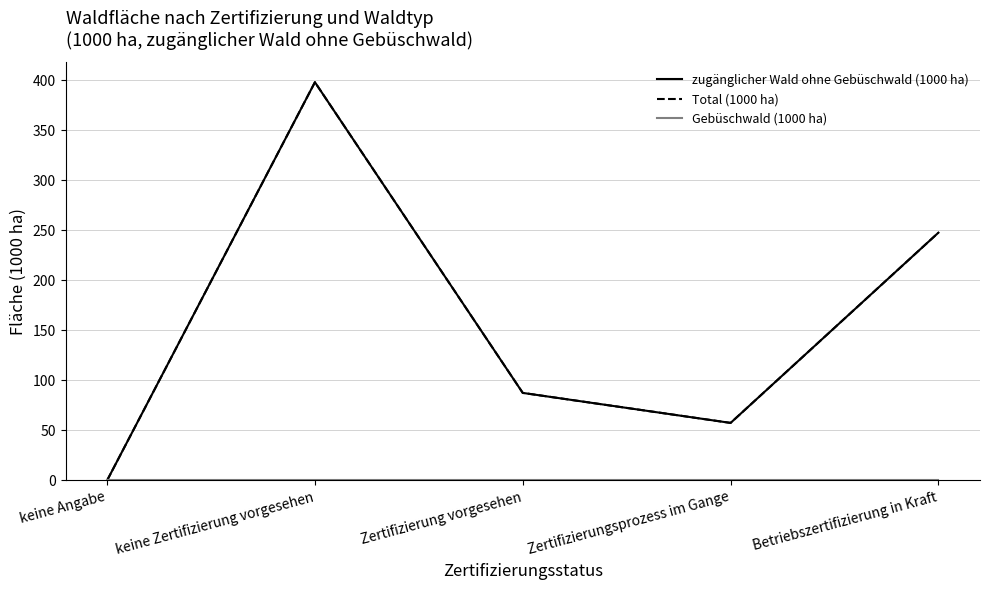

Rank the categories by zugänglicher Wald ohne Gebüschwald (1000 ha) value from lowest to highest.

keine Angabe, Zertifizierungsprozess im Gange, Zertifizierung vorgesehen, Betriebszertifizierung in Kraft, keine Zertifizierung vorgesehen